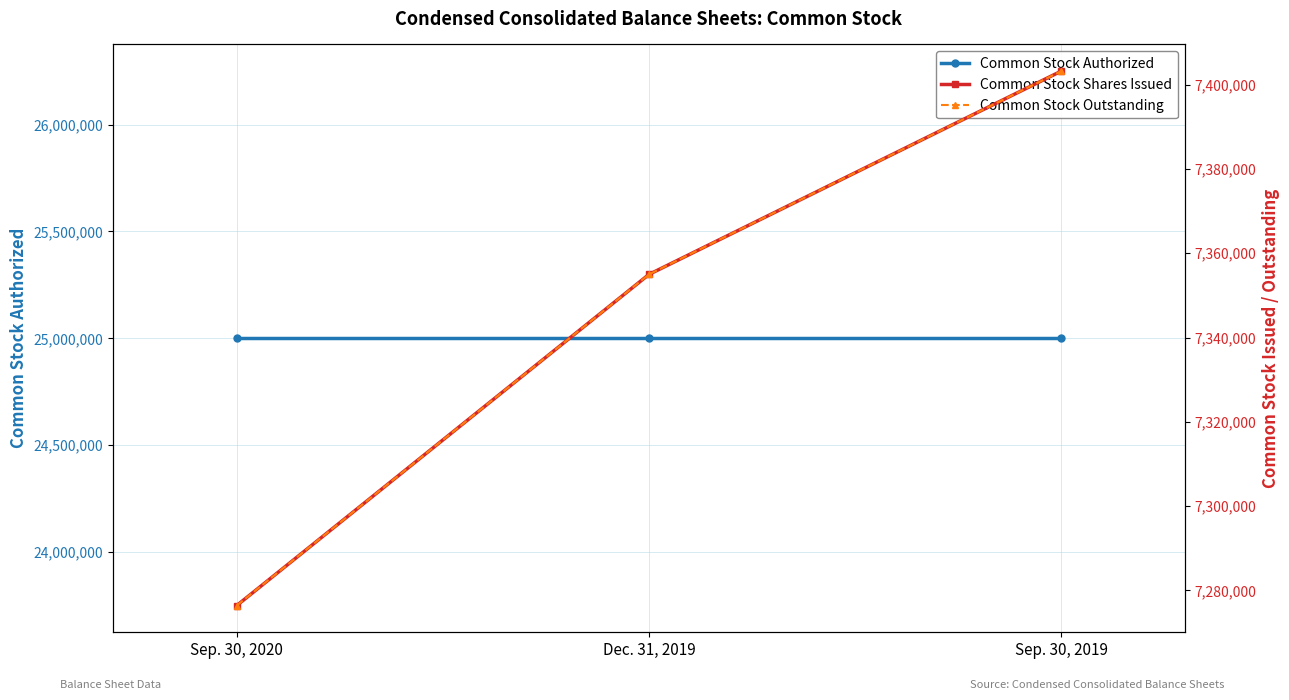

What is the lowest value of the Common Stock Outstanding series?

7276379